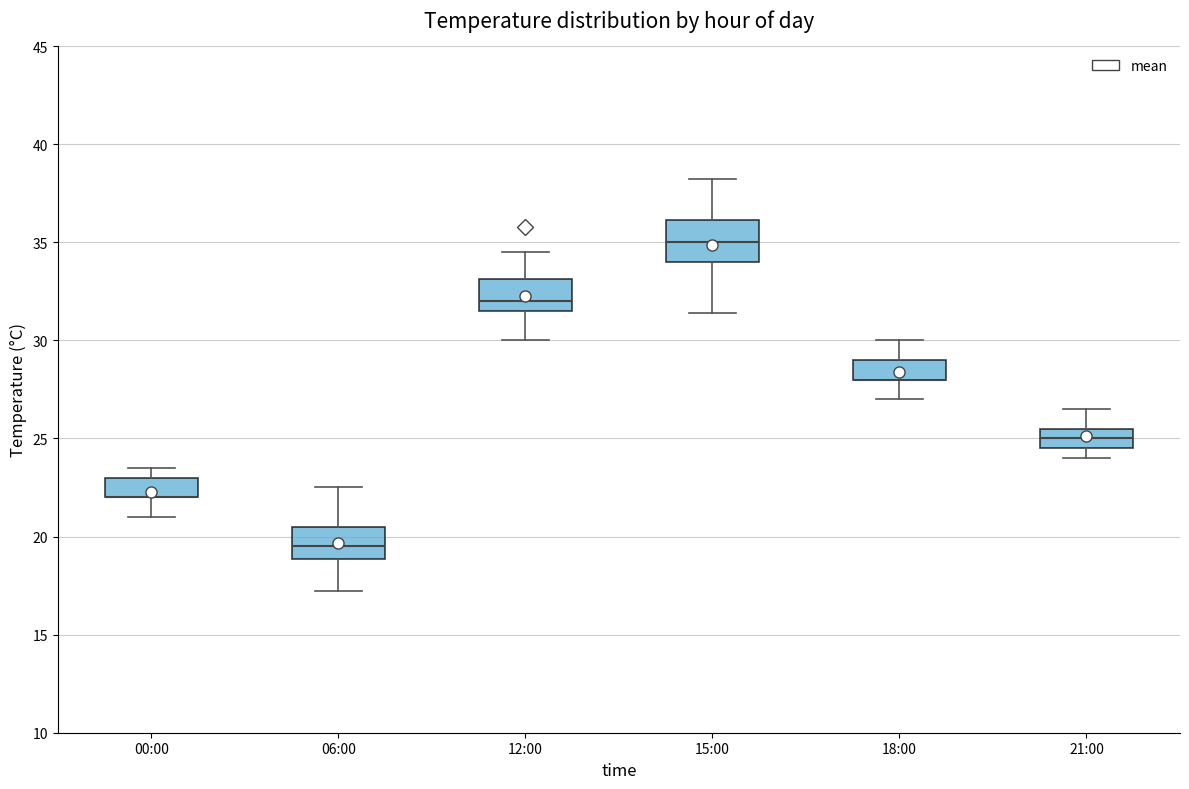

Reading left to right, transcribe this box plot: for each box, give where its median line is, the range the box spans, and where its two whiskers end, as read against the y-axis. The values are not printed on the chart, so give them approximately, as read against the axis.

00:00: median 22.0 (drawn on the box's lower edge), box 22.0 to 23.0, whiskers 21.0 to 23.5
06:00: median 19.5, box 19.0 to 20.5, whiskers 17.0 to 22.5
12:00: median 32.0, box 31.5 to 33.0, whiskers 30.0 to 34.5
15:00: median 35.0, box 34.0 to 36.0, whiskers 31.5 to 38.0
18:00: median 28.0 (drawn on the box's lower edge), box 28.0 to 29.0, whiskers 27.0 to 30.0
21:00: median 25.0, box 24.5 to 25.5, whiskers 24.0 to 26.5